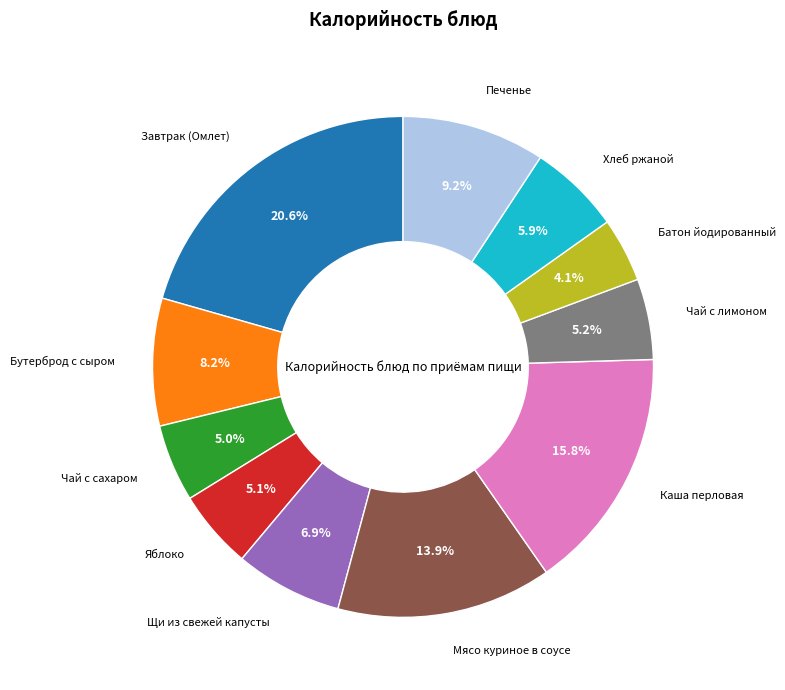

Does any single category account for the majority?

No